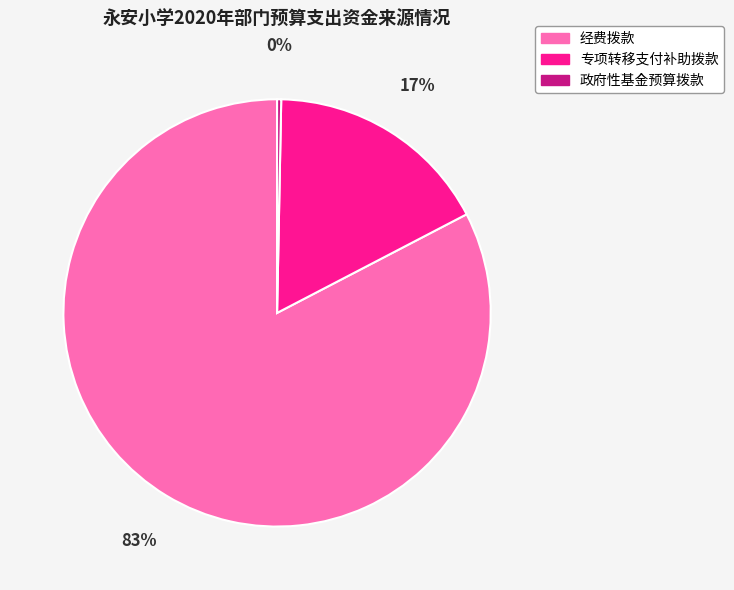

To the nearest percent, what is the average slice percentage?

33%